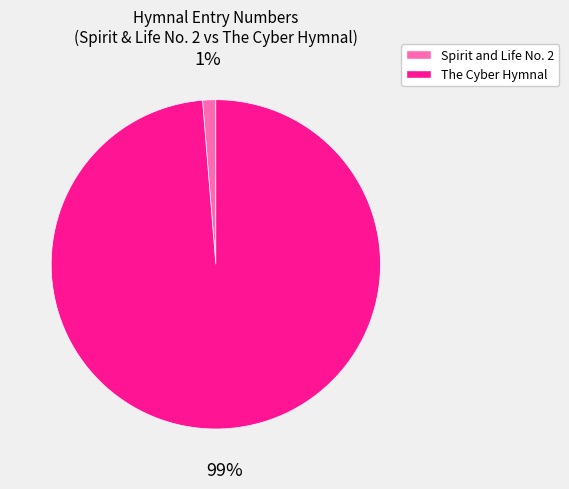

How many segments does this pie chart have?

2